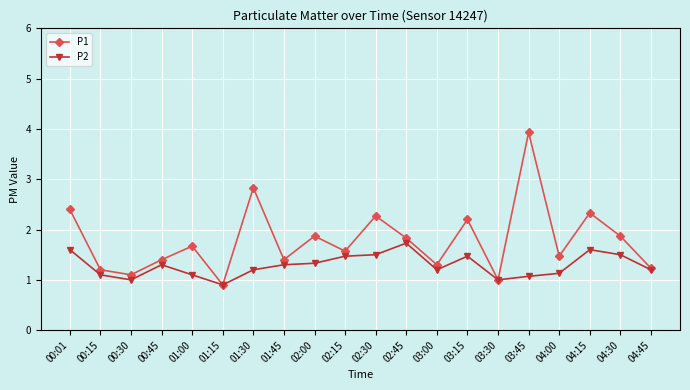

What is the difference between the highest and lowest values at 04:00?

0.3